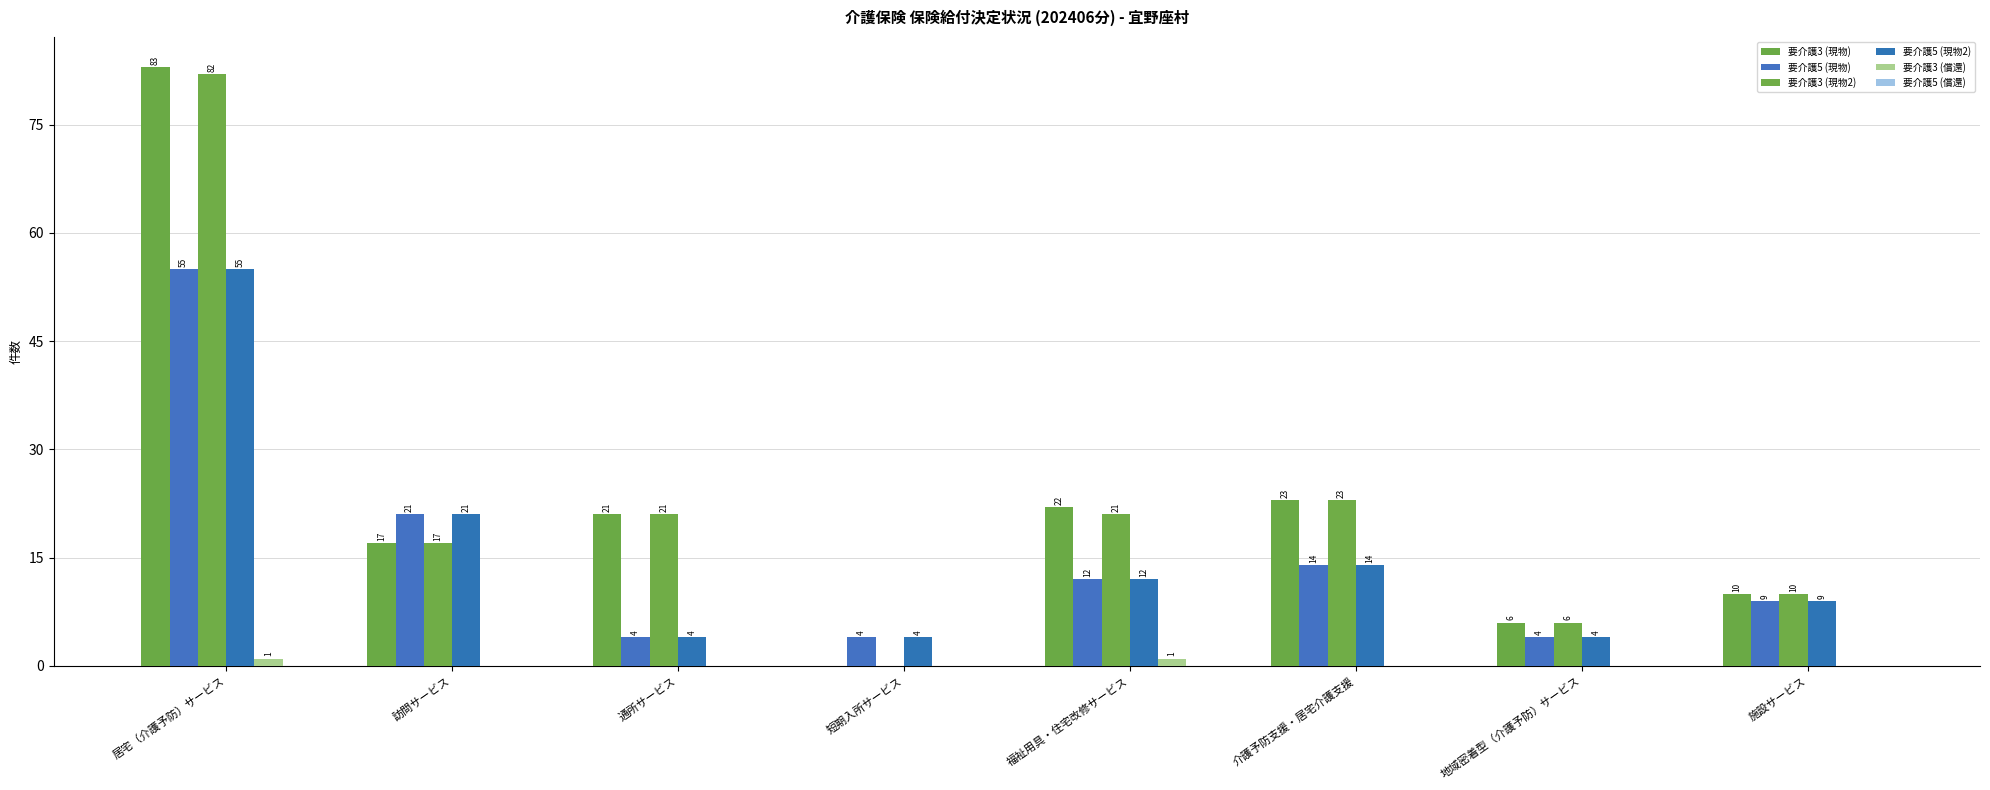

Does the chart contain stacked bars?

No